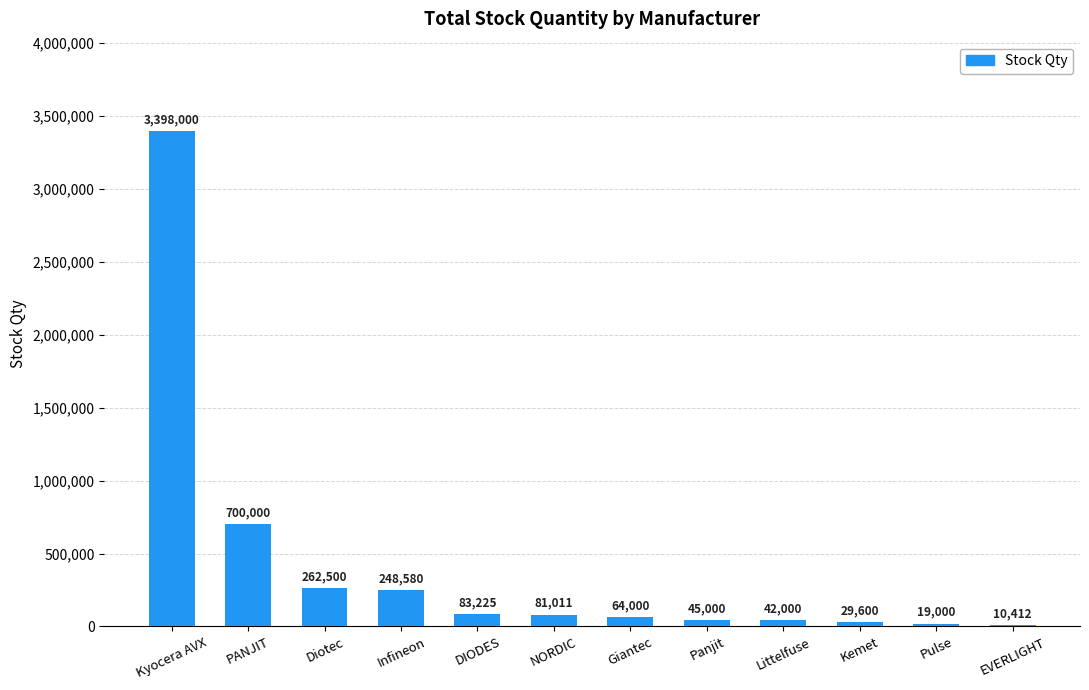

Which label corresponds to the largest value in the chart?

Kyocera AVX